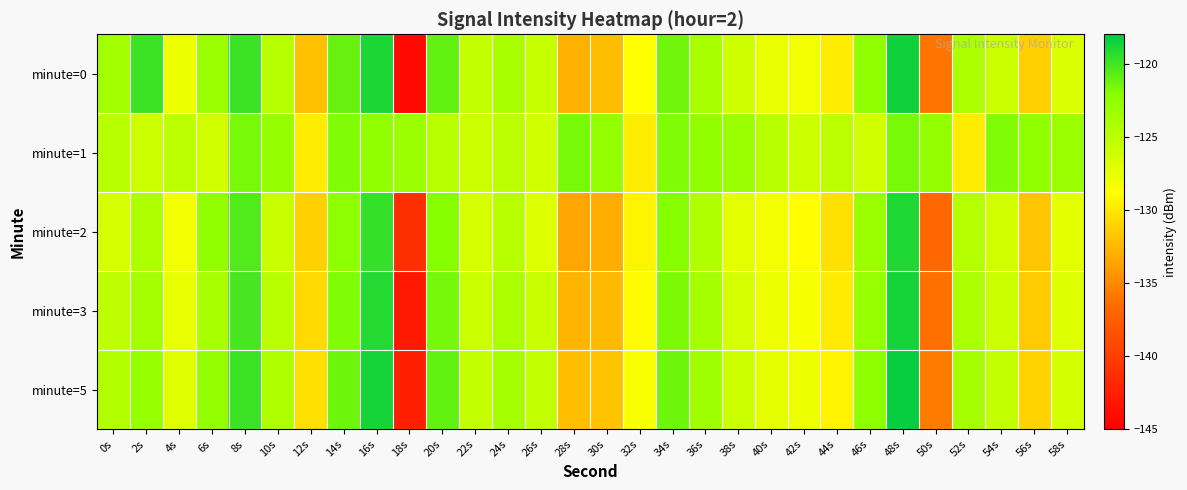

Rank the series at 18s from highest to lowest value.

minute=1, minute=2, minute=5, minute=3, minute=0